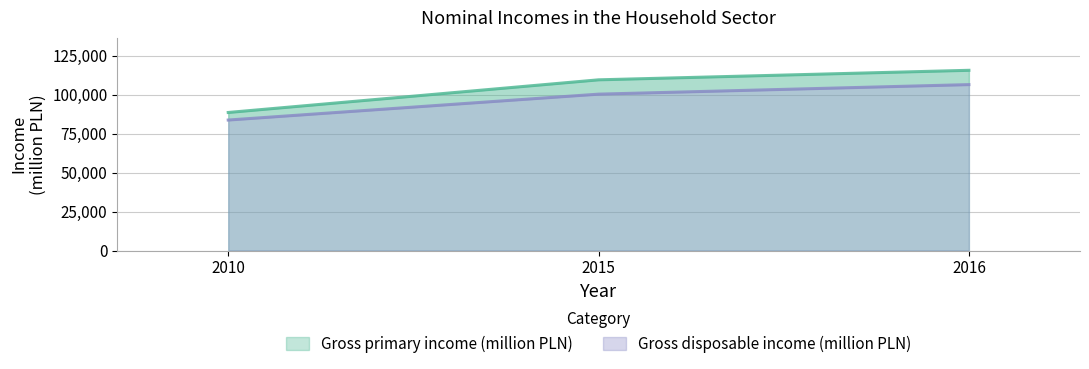

At which category is the sum across all series the highest?

2016